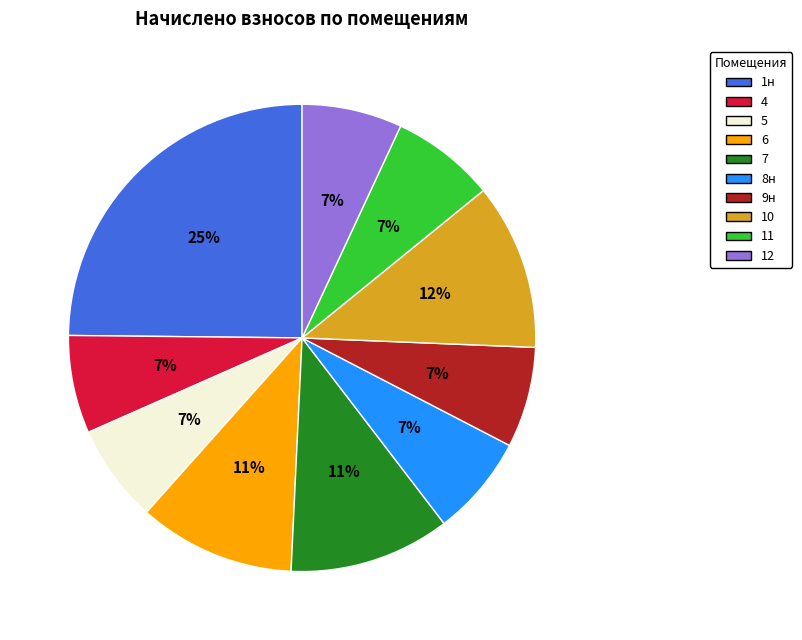

Do 12 and 4 together represent more than half of the pie?

No